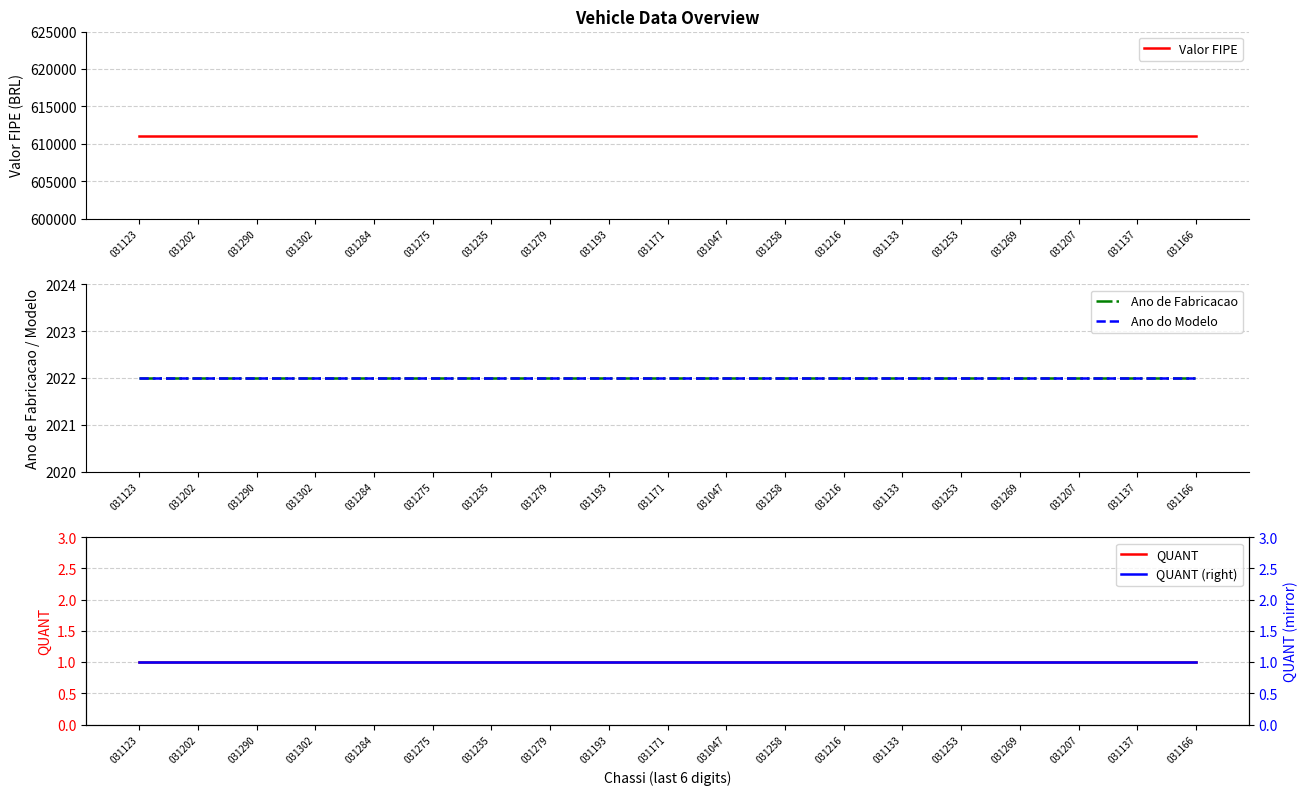

At how many categories does at least one series exceed 96005?

19